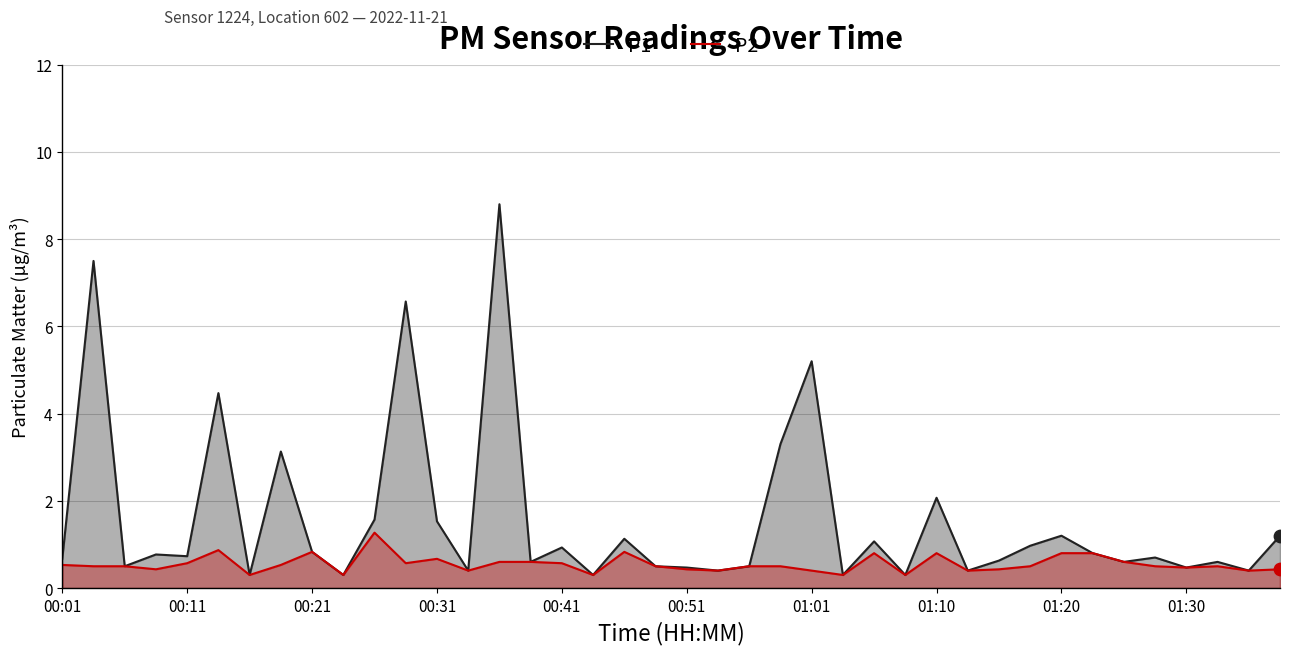

What are all the series names shown in the legend?

P1, P2